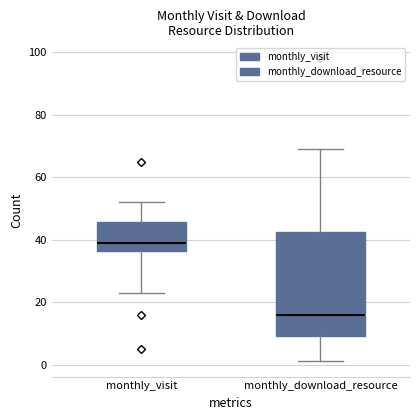

Comparing the boxes themselves (not the whiskers), which one is the tallest?

monthly_download_resource